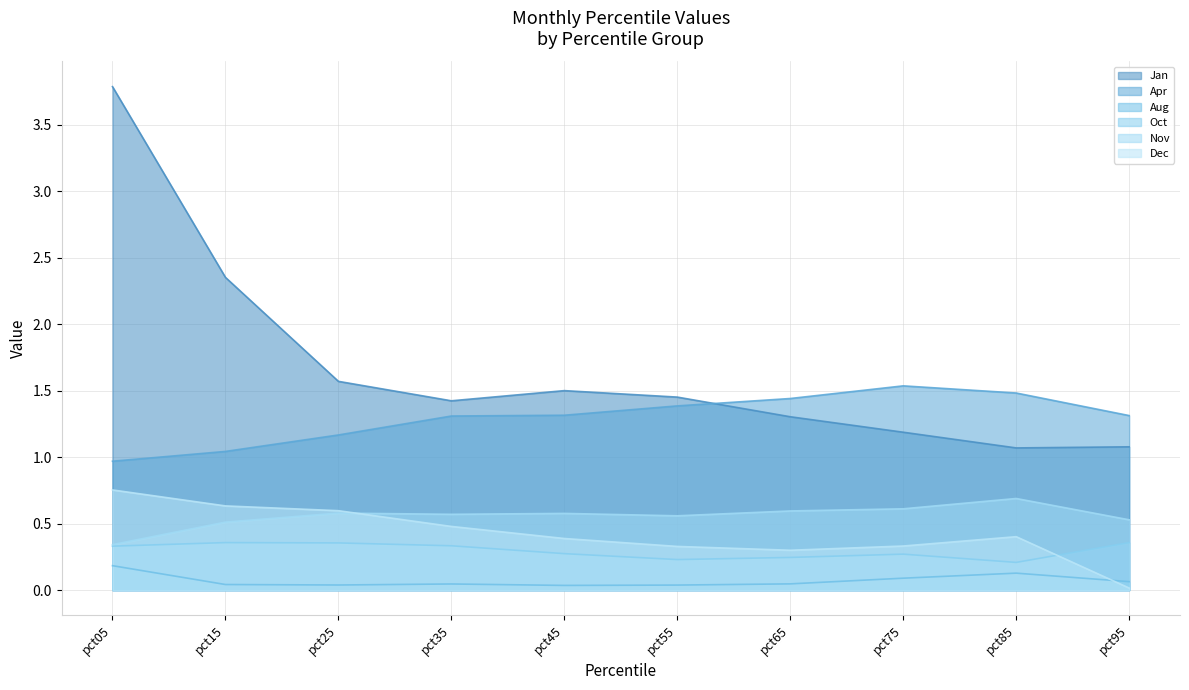

What is the maximum value shown in the chart?

3.8